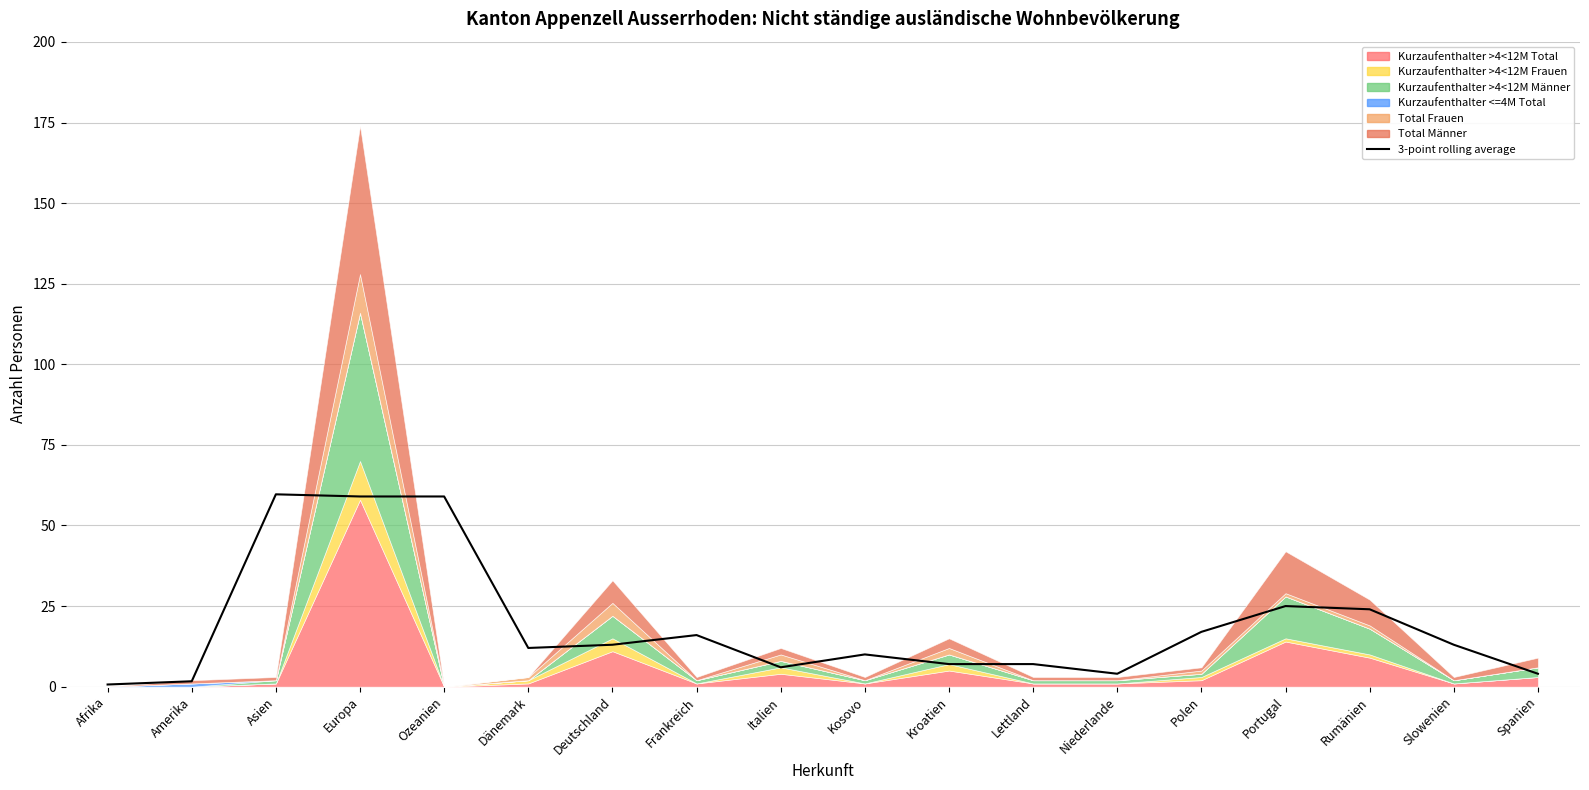

What is the difference between the maximum and minimum values?

59.0